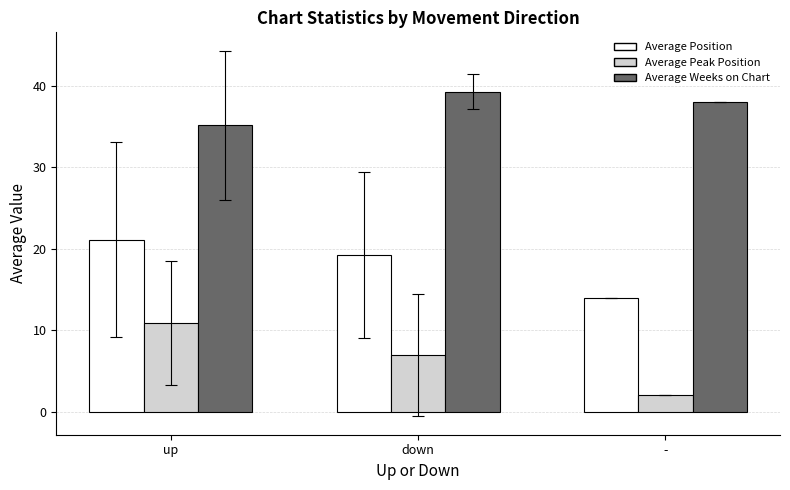

What is the value of the Average Peak Position bar at the 3rd from the left?

2.0